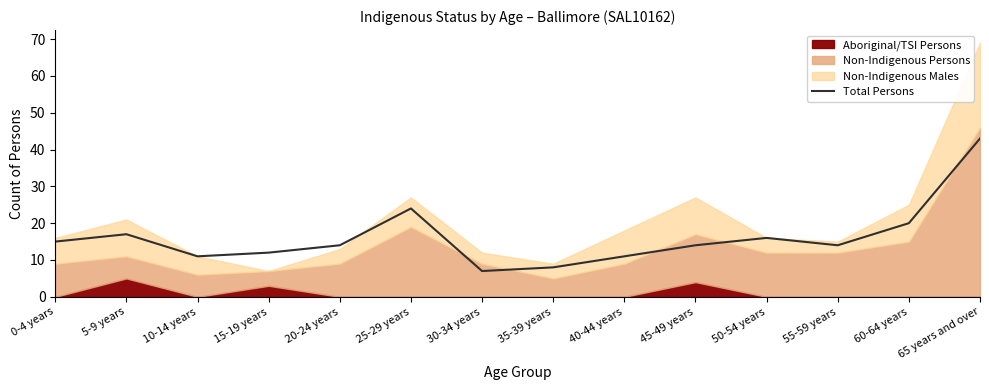

Reading left to right, list all the values displayed in this chart.

0-4 years=15	5-9 years=17	10-14 years=11	15-19 years=12	20-24 years=14	25-29 years=24	30-34 years=7	35-39 years=8	40-44 years=11	45-49 years=14	50-54 years=16	55-59 years=14	60-64 years=20	65 years and over=43